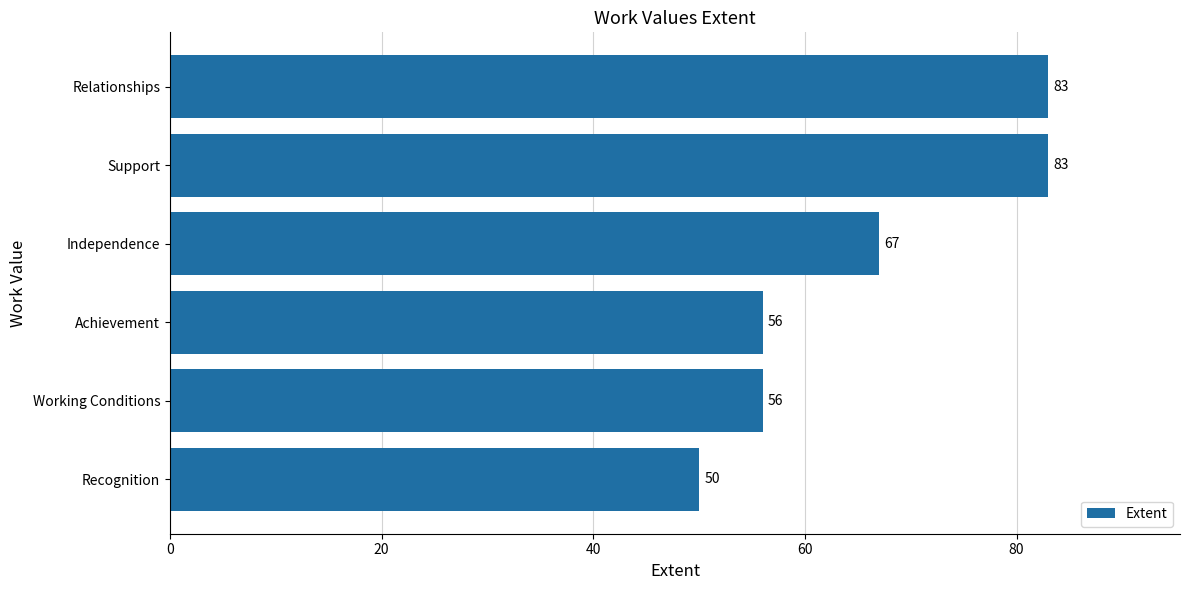

True or false: the data shows 84 at Working Conditions.

False